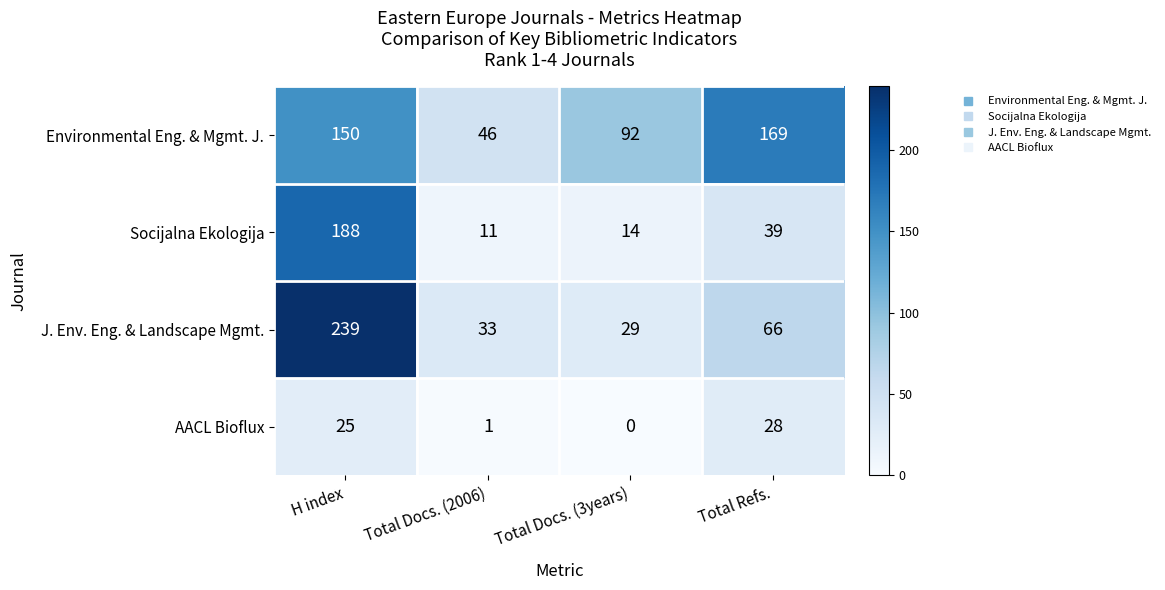

Rank the series by their average value, from highest to lowest.

Environmental Eng. & Mgmt. J., J. Env. Eng. & Landscape Mgmt., Socijalna Ekologija, AACL Bioflux